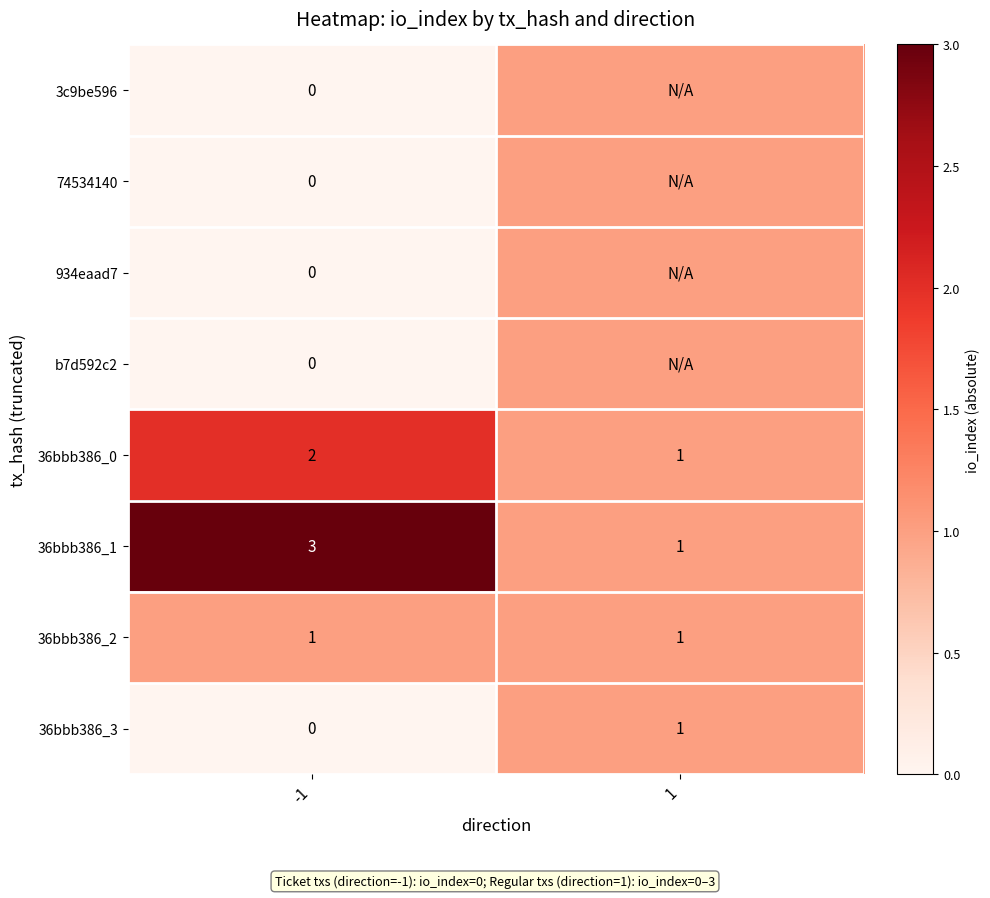

The value of 36bbb386_0 at -1 is 2. True or false?

True